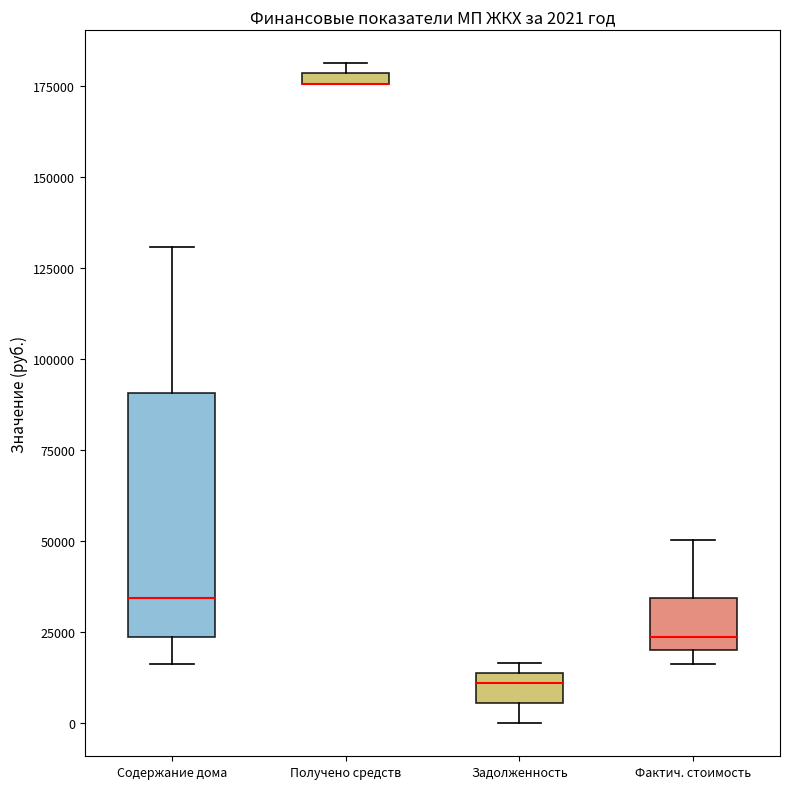

Comparing the boxes themselves (not the whiskers), which one is the tallest?

Содержание дома